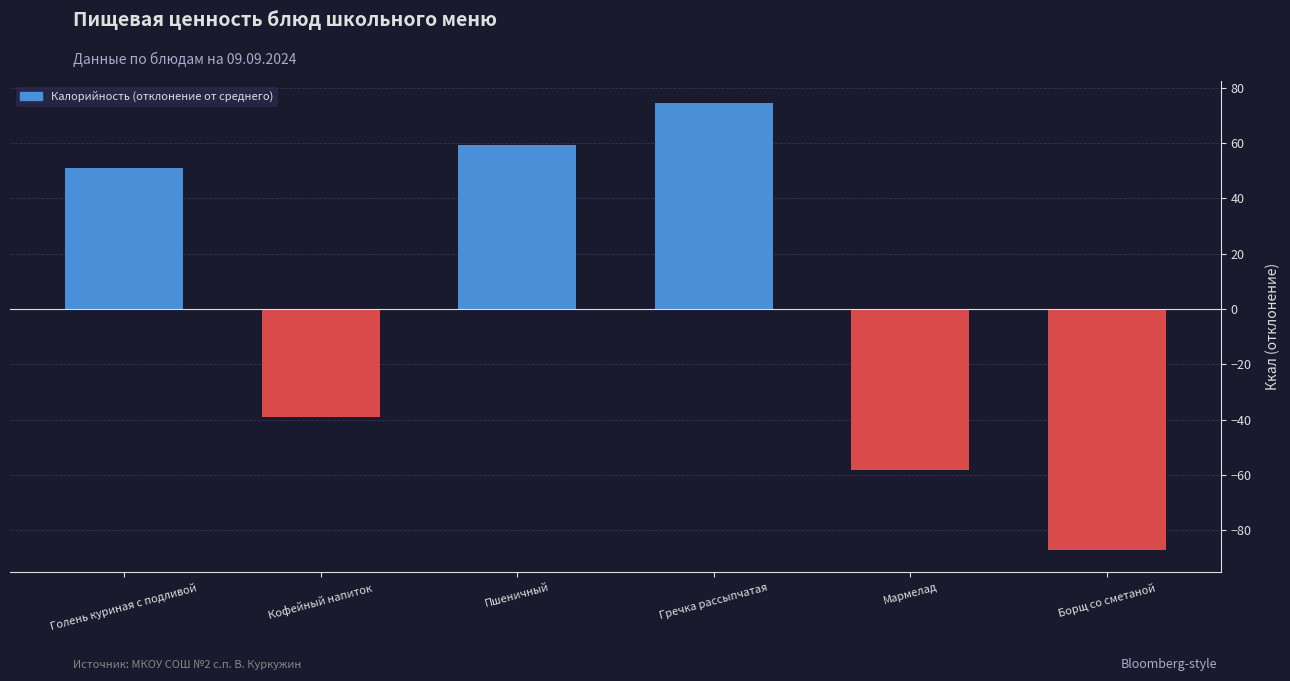

The chart shows a value of -15.3 at Кофейный напиток. True or false?

False